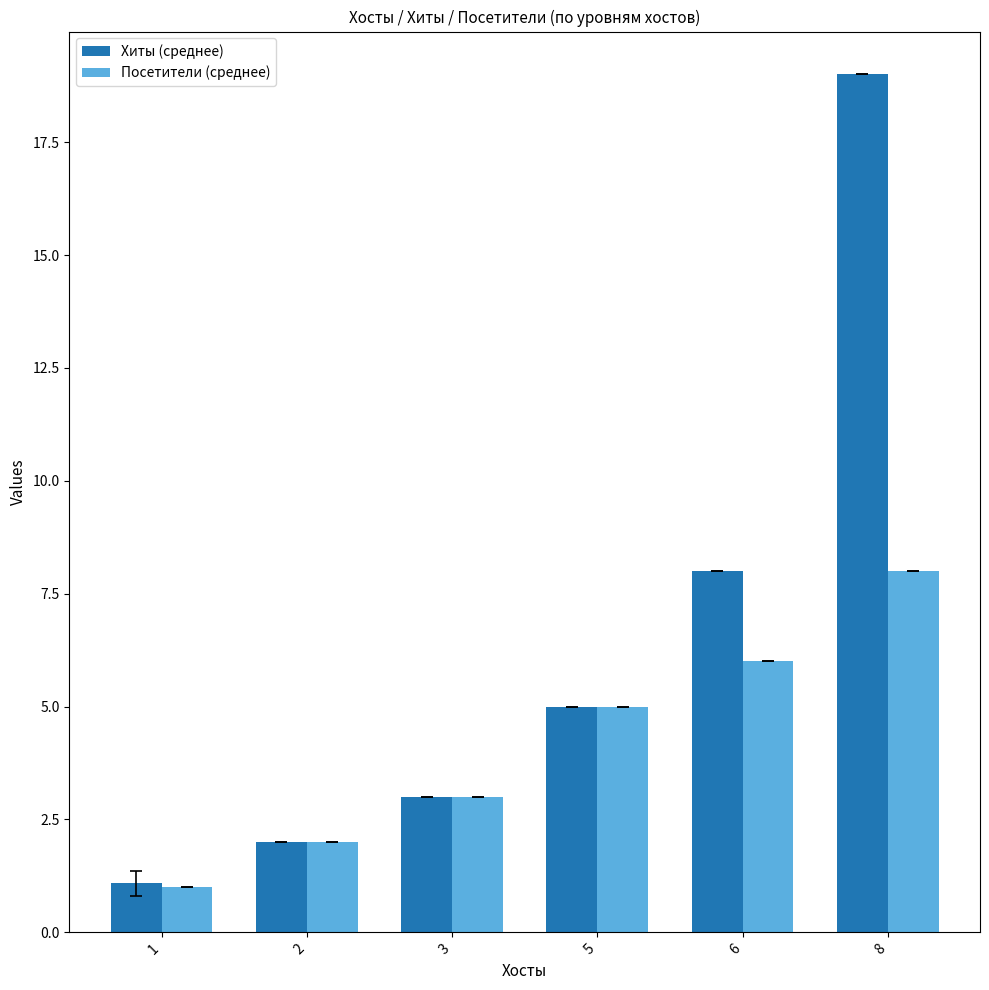

Which label corresponds to the largest value in the chart?

8